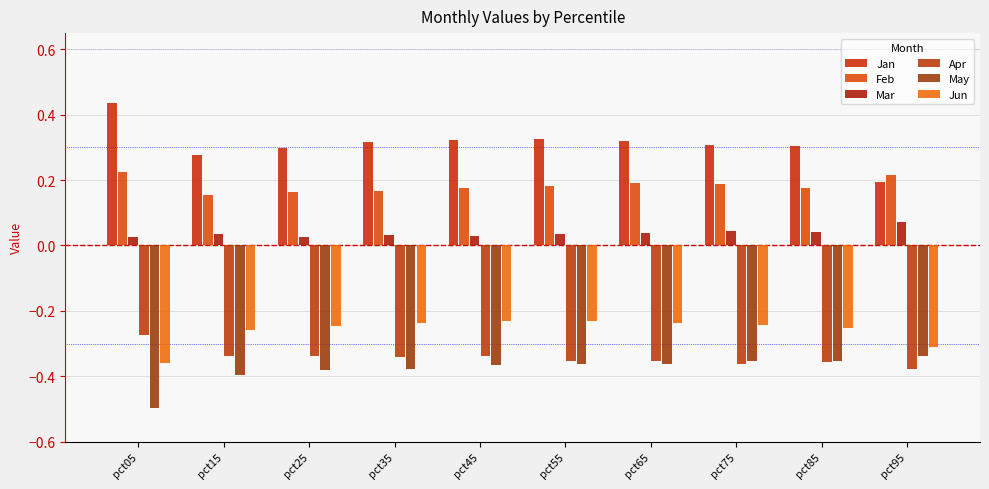

Between pct85 and pct35, which is larger?

pct35